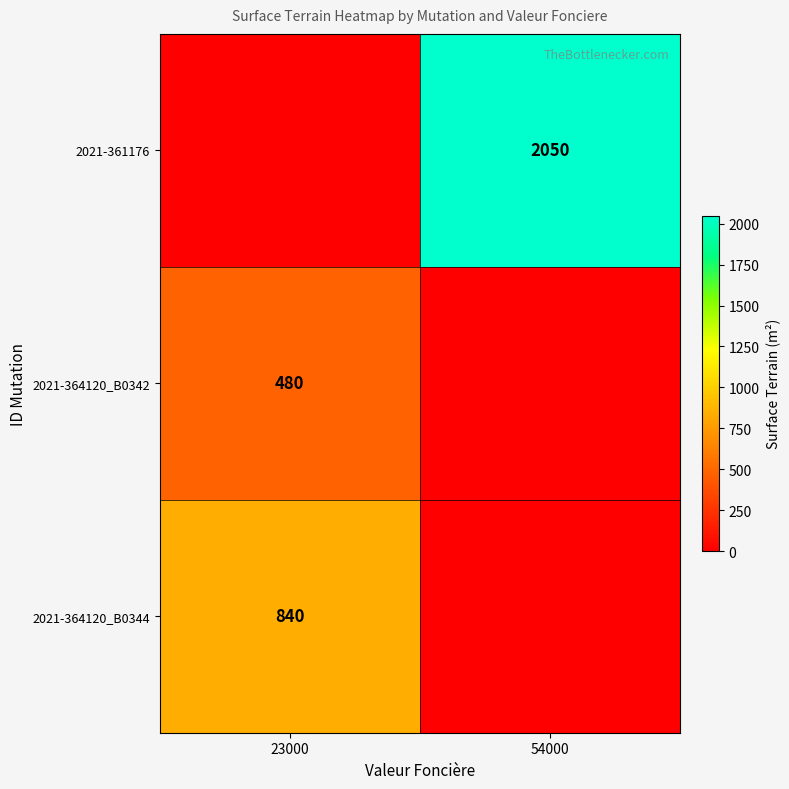

Is it true that 2021-364120_B0344 equals 840 at 23000?

True